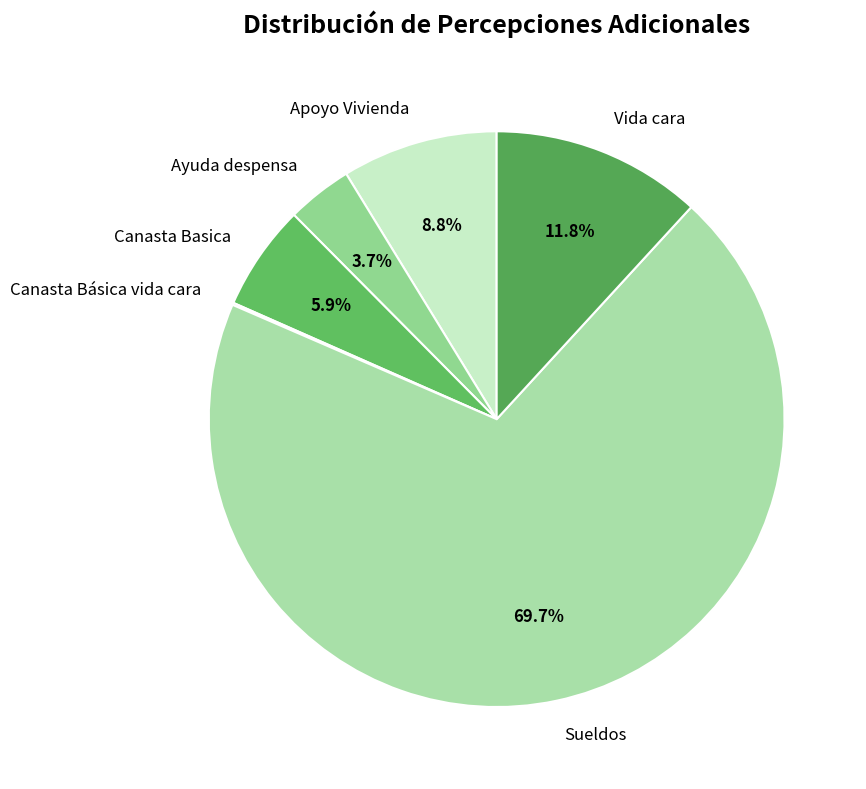

Which category has the biggest portion of the pie?

Sueldos